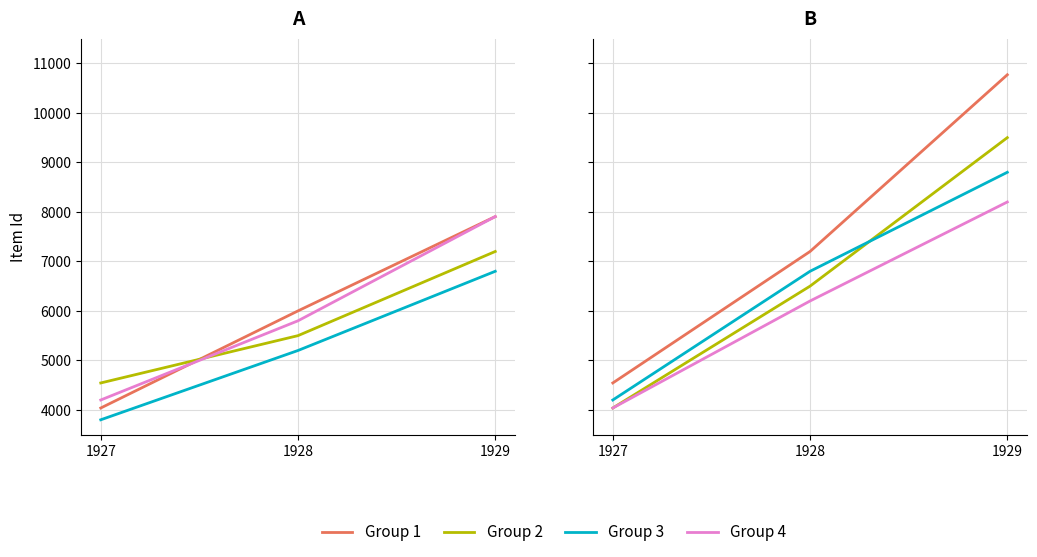

How many lines are shown in the chart?

4